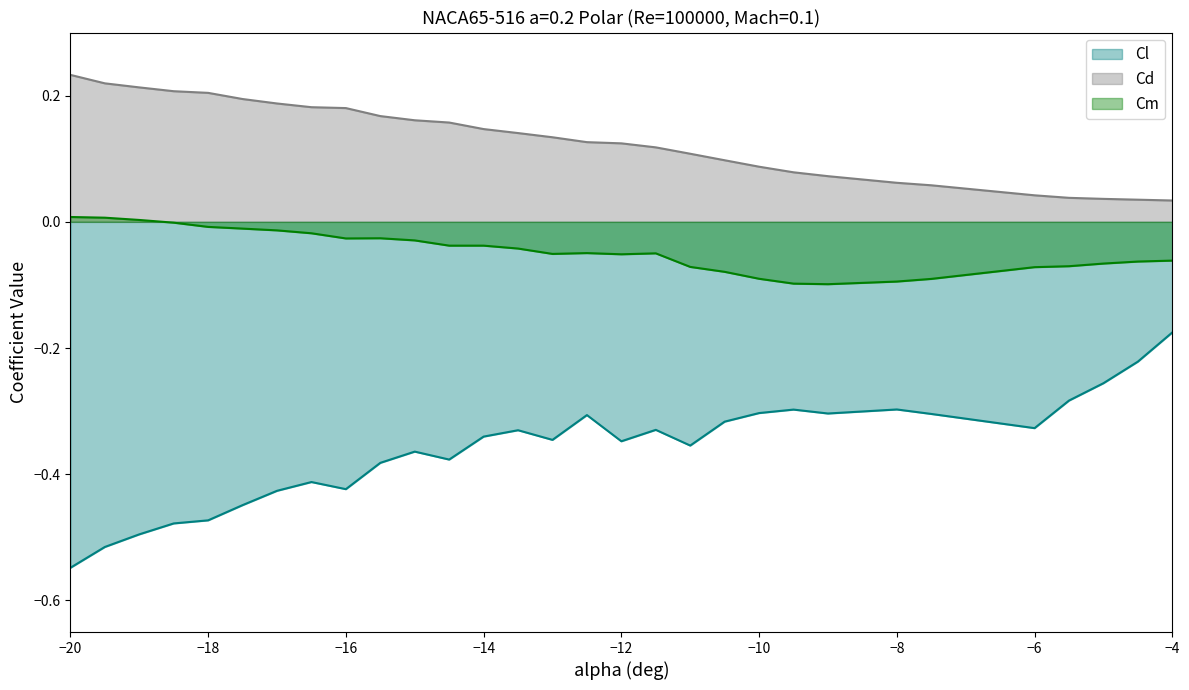

True or false: Cd and Cl intersect in this chart.

False